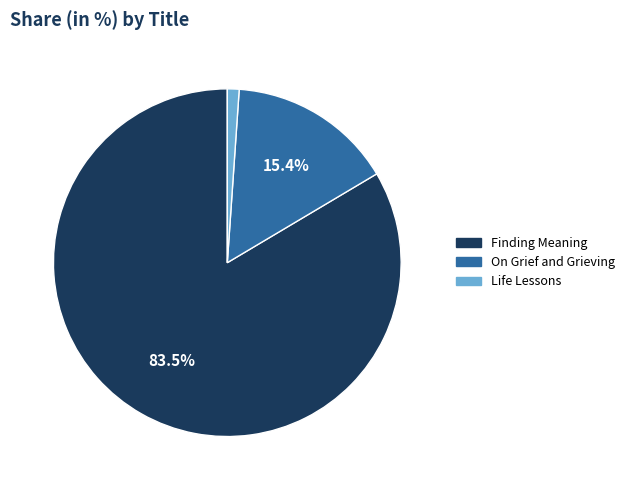

To the nearest percent, what is the difference between the largest and smallest slice percentages?

82%